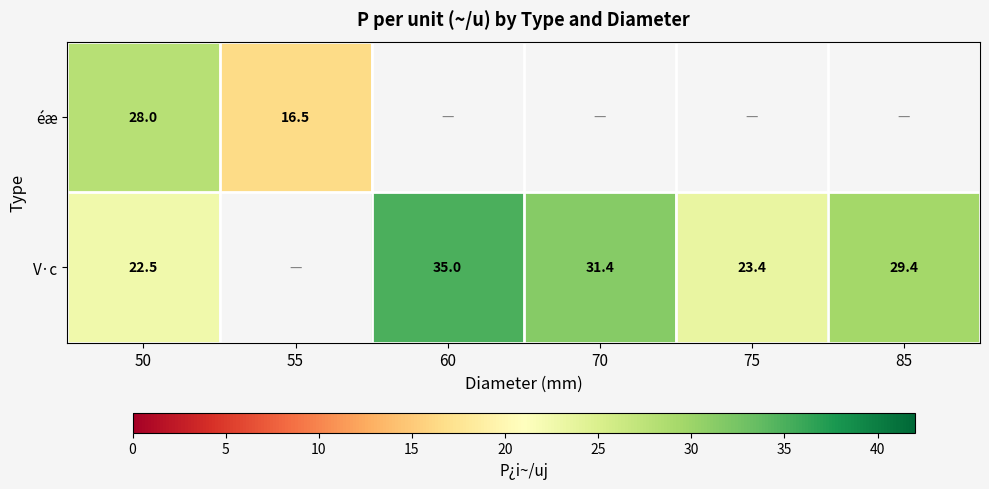

The V·c series shows 35.0 at 60. True or false?

True